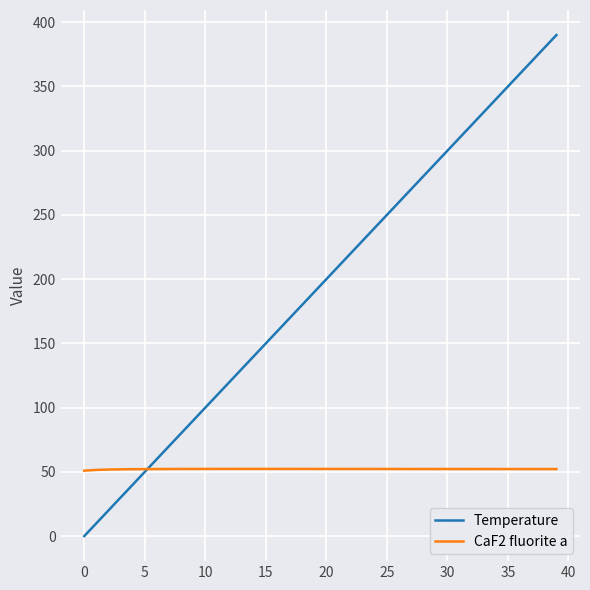

Which series has the widest spread of values?

Temperature